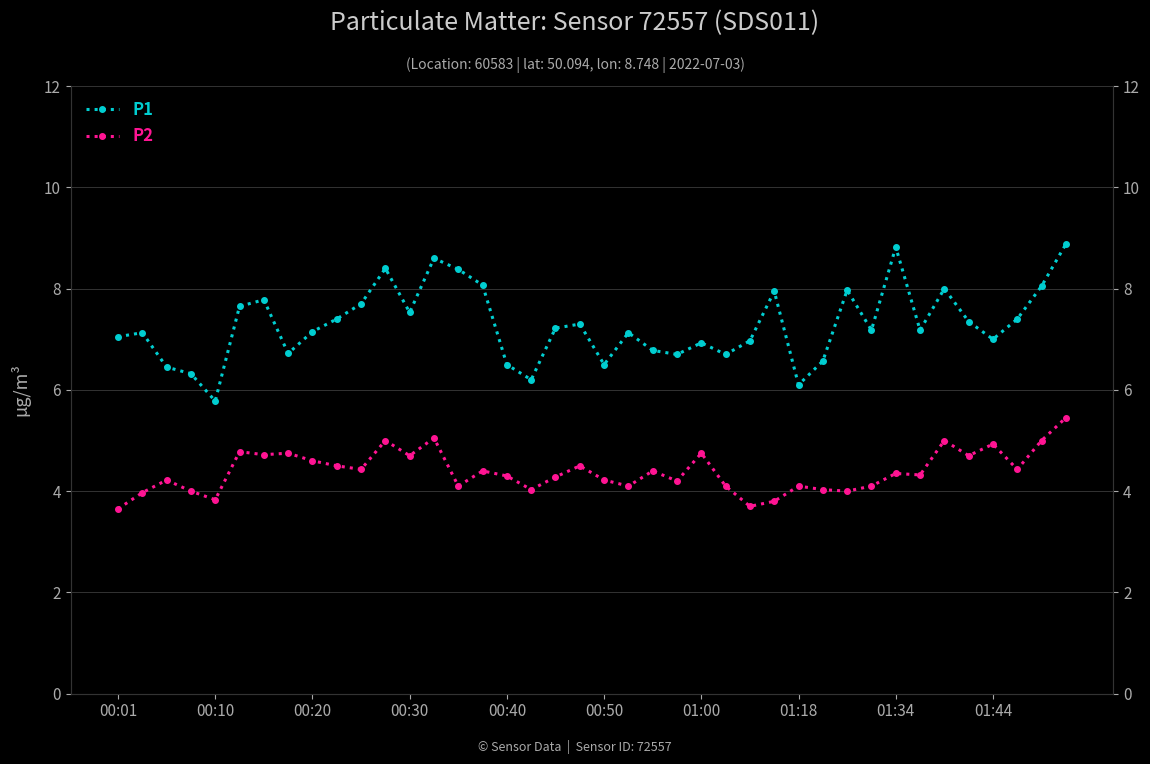

What is the difference between the second highest and second lowest values in the P2 series?

1.3